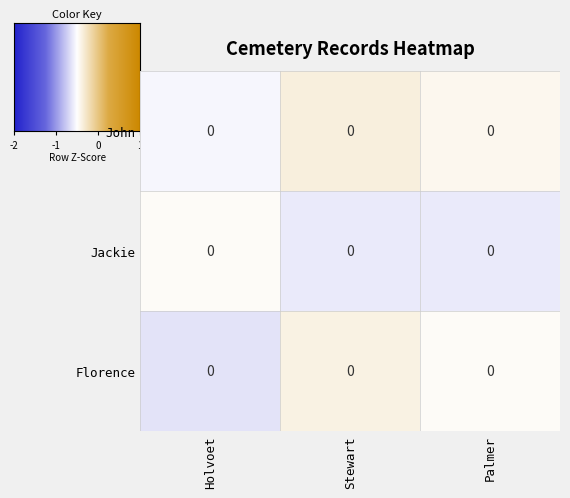

Which series has the widest spread of values?

Florence